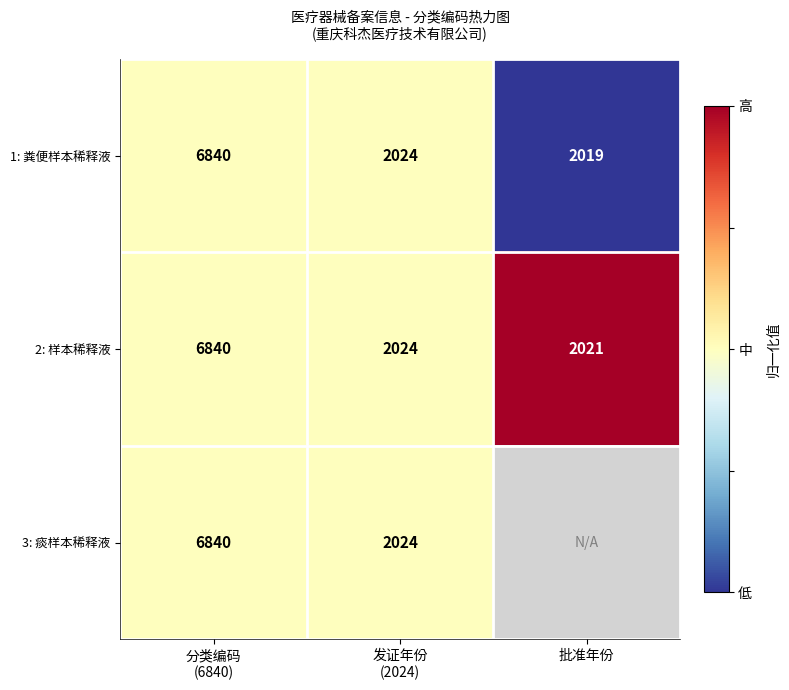

What is the total value across all series at 发证年份
(2024)?

6072.0